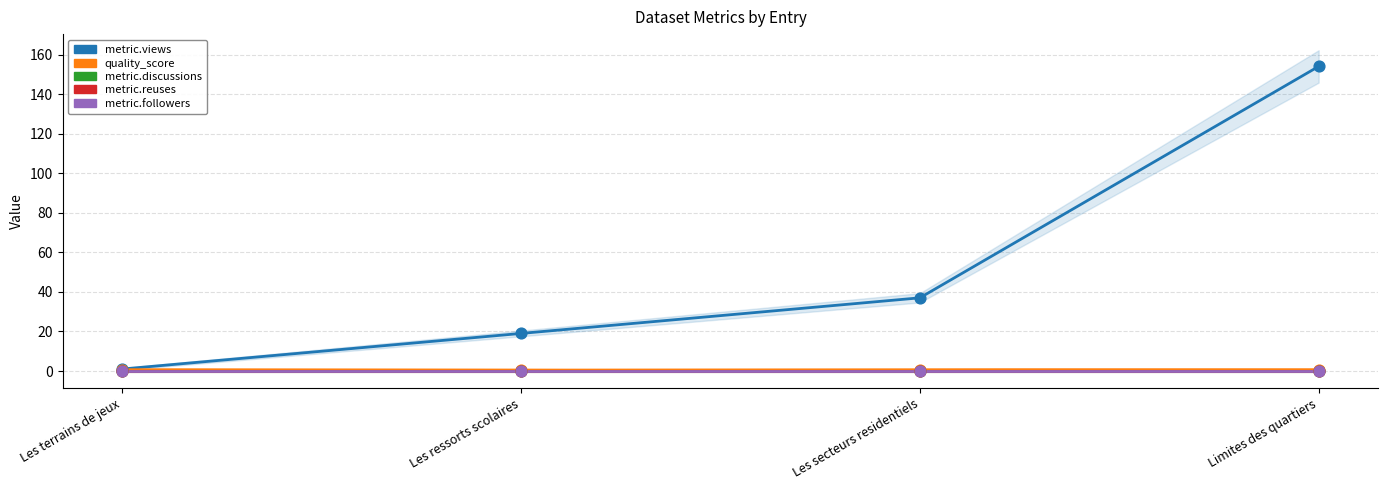

What are all the series names shown in the legend?

metric.views, quality_score, metric.discussions, metric.reuses, metric.followers